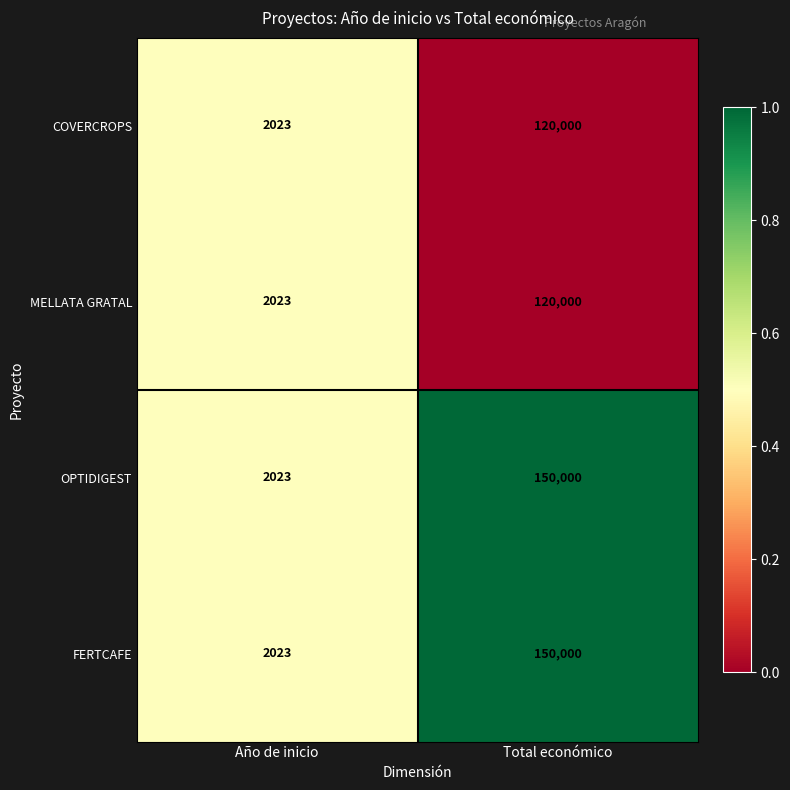

Reading left to right, extract all data points from this chart.

COVERCROPS: 2023	120000
MELLATA GRATAL: 2023	120000
OPTIDIGEST: 2023	150000
FERTCAFE: 2023	150000